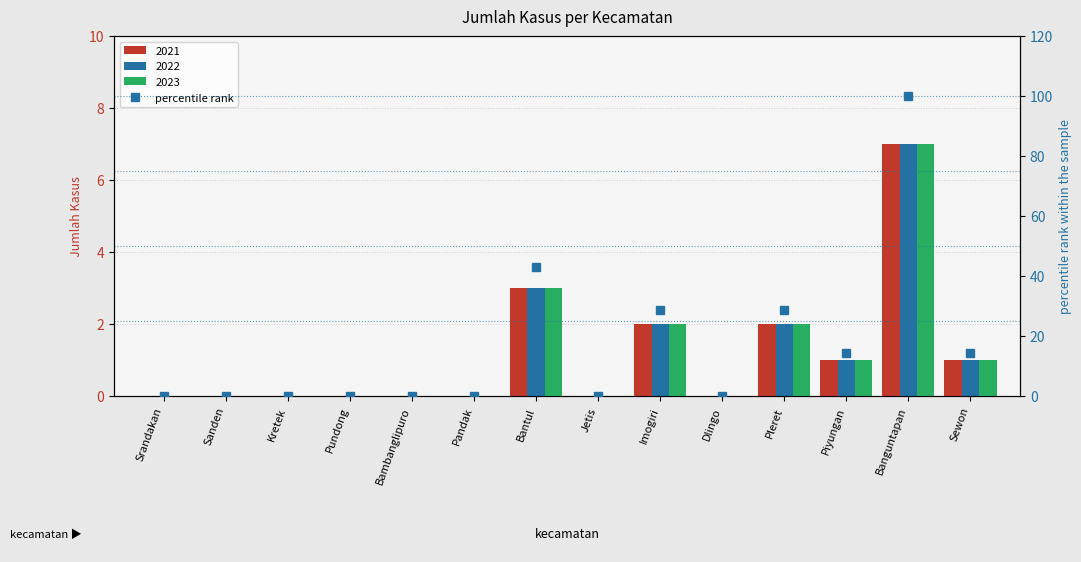

The value at Kretek is 0.0. True or false?

True